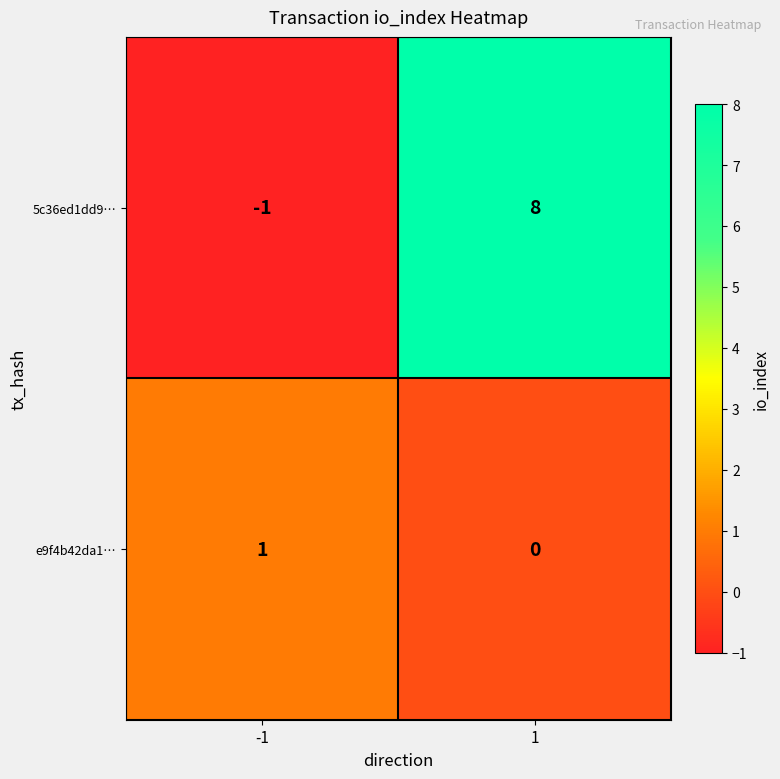

Rank the series at 1 from highest to lowest value.

5c36ed1dd9…, e9f4b42da1…